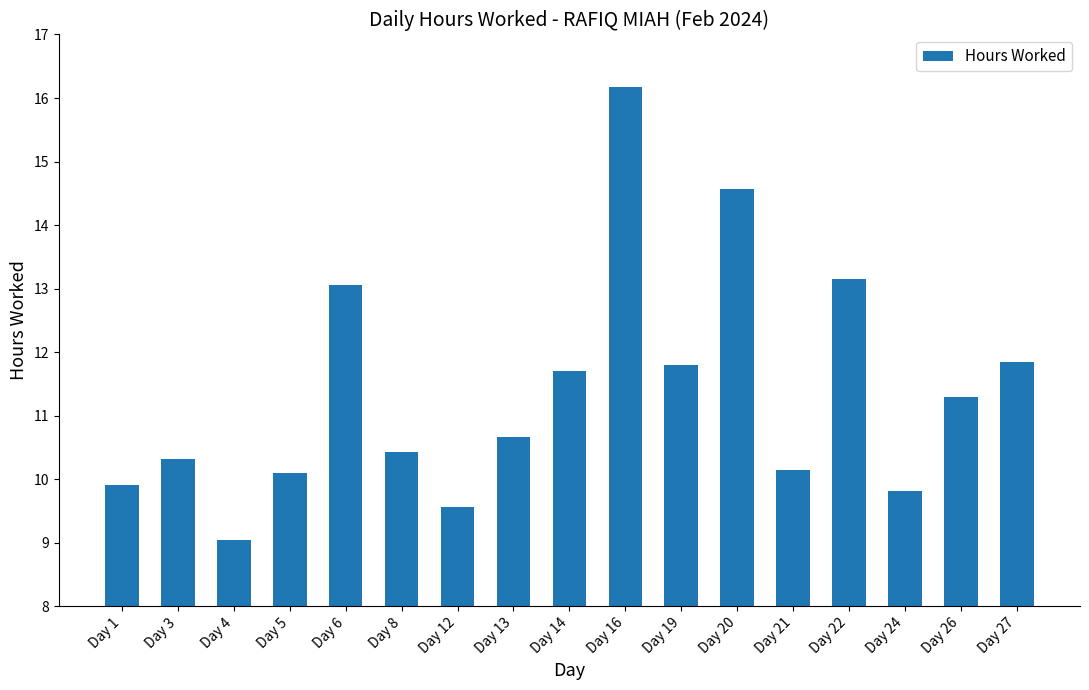

What is the ratio of the value at Day 13 to the value at Day 1?

1.1